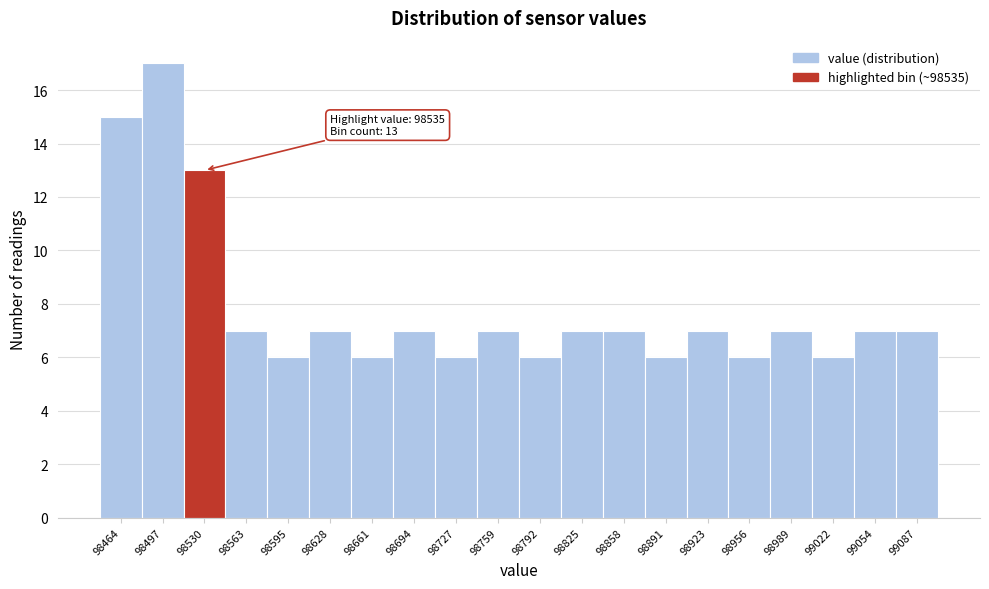

Reading left to right, what are all the values shown in this chart?

98464=15	98497=17	98530=13	98563=7	98595=6	98628=7	98661=6	98694=7	98727=6	98759=7	98792=6	98825=7	98858=7	98891=6	98923=7	98956=6	98989=7	99022=6	99054=7	99087=7